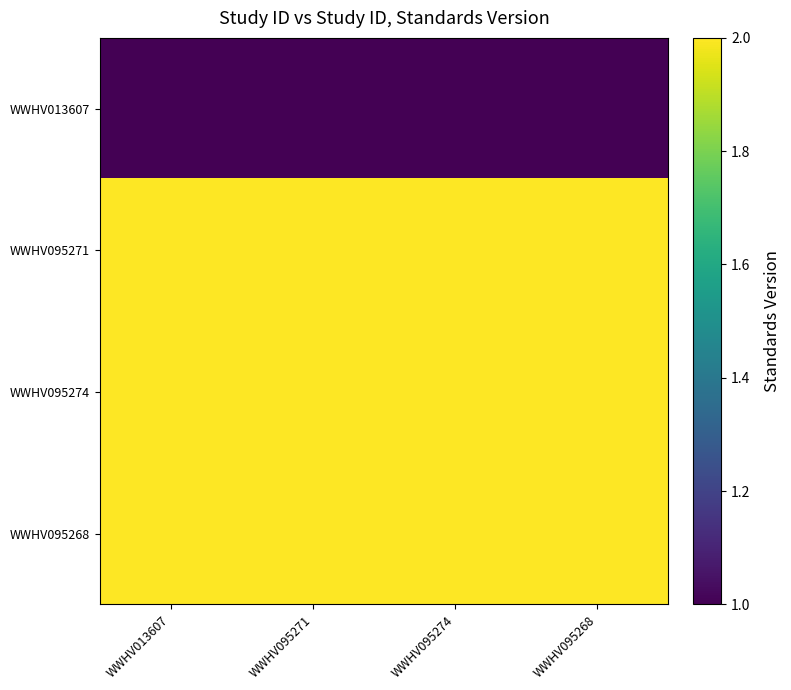

Which series changed the most between WWHV013607 and WWHV095271?

WWHV013607